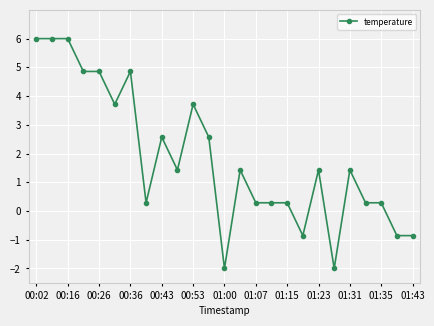

What is the smallest value displayed?

-2.0